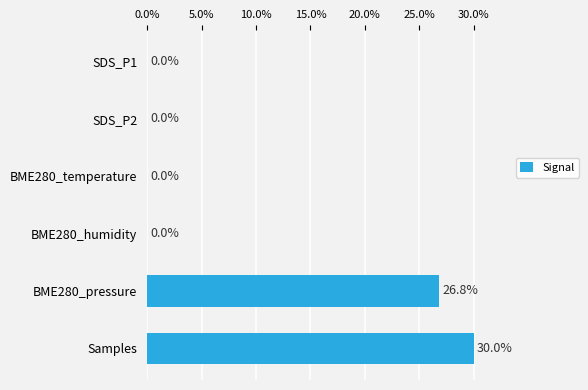

The value at SDS_P2 is 0.0. True or false?

True